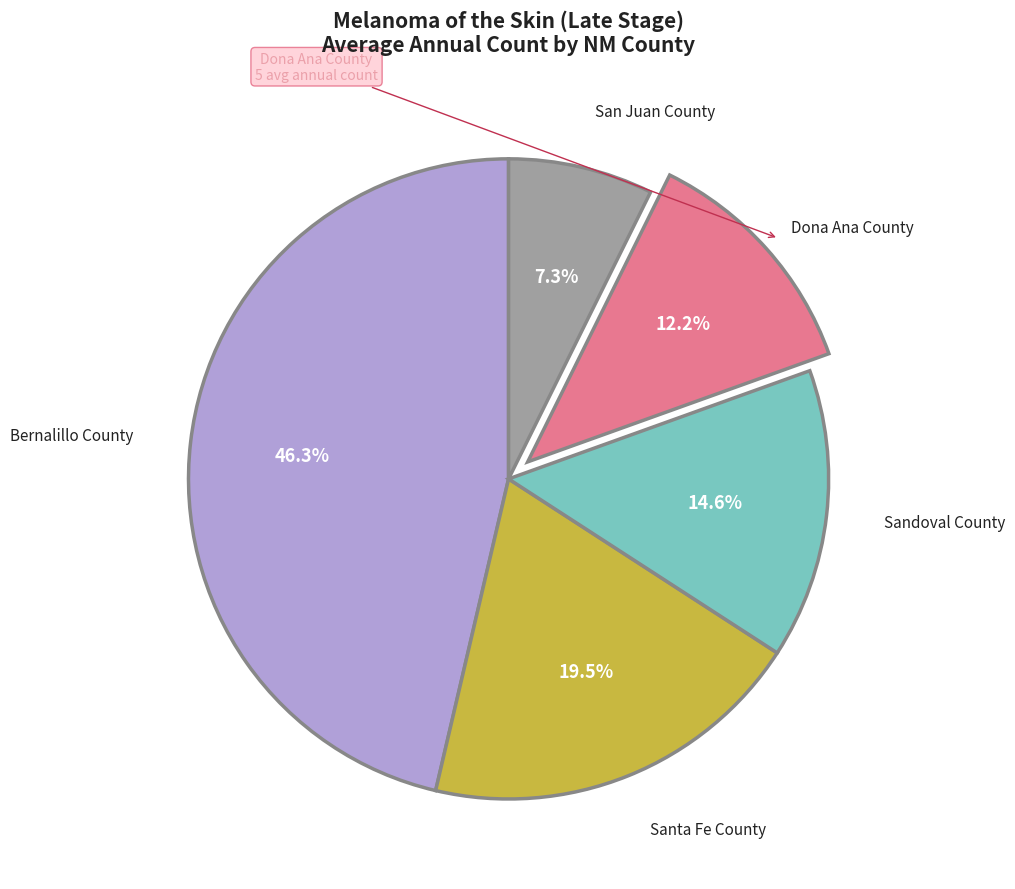

Does any single category account for the majority?

No